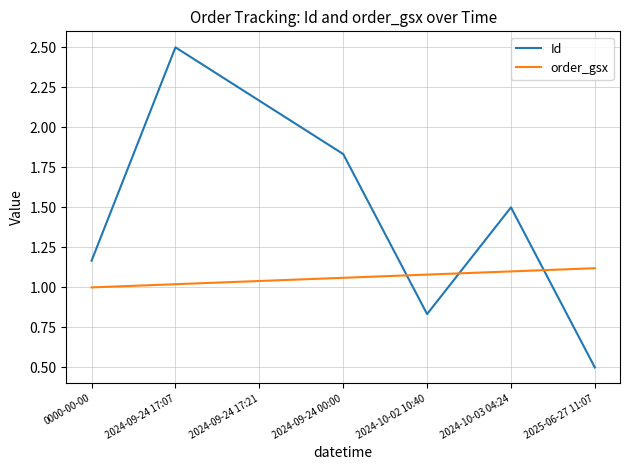

What is the total value across all series at 2024-09-24 17:21?

3.2